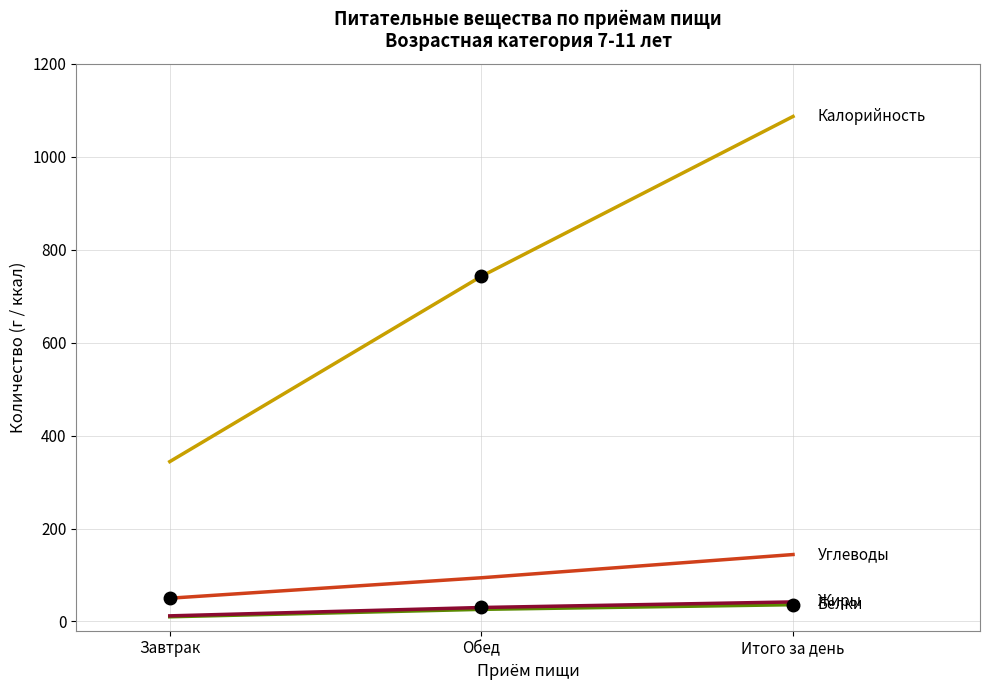

What is the difference between the highest and lowest values at Итого за день?

1051